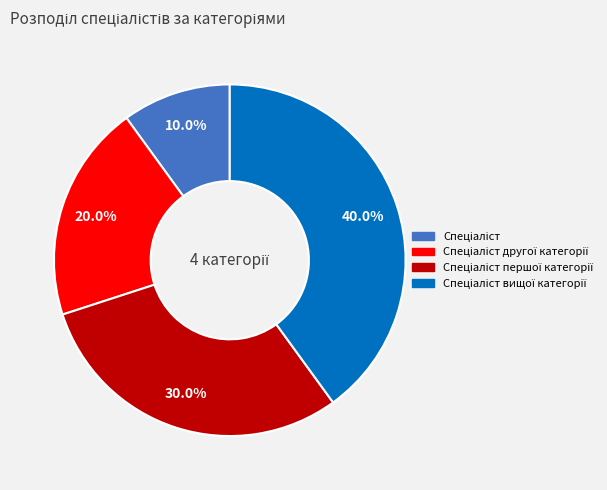

Is there a majority slice in this chart?

No